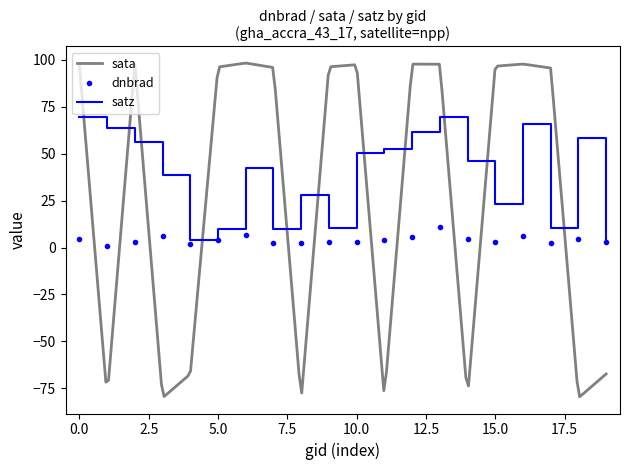

How many values in the dnbrad series exceed 3?

12